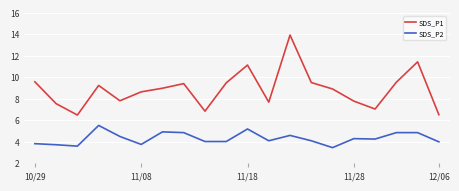

Rank the series by their maximum value, from lowest to highest.

SDS_P2, SDS_P1